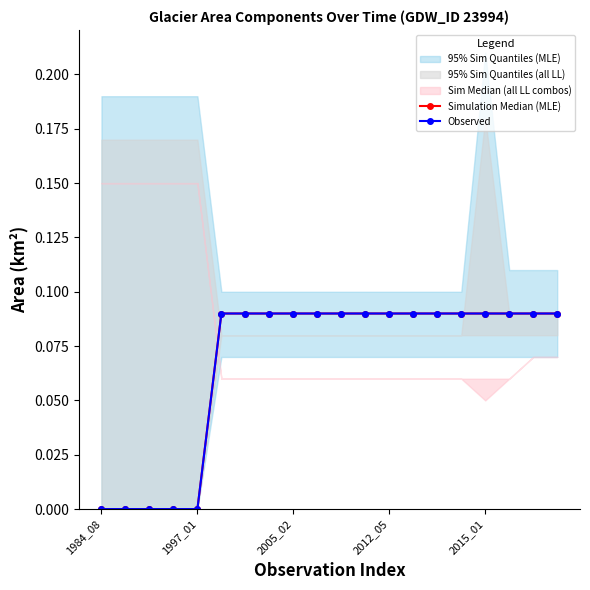

Count the number of categories in the chart.

20